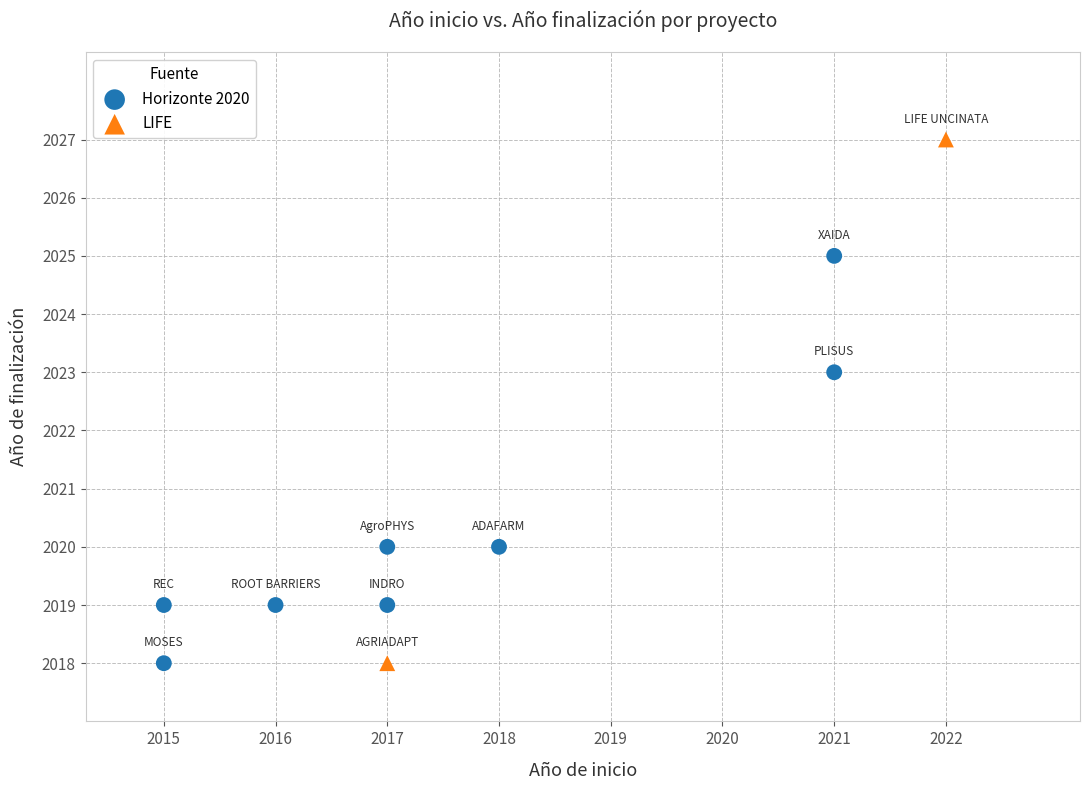

What are all the series names shown in the legend?

Horizonte 2020, LIFE